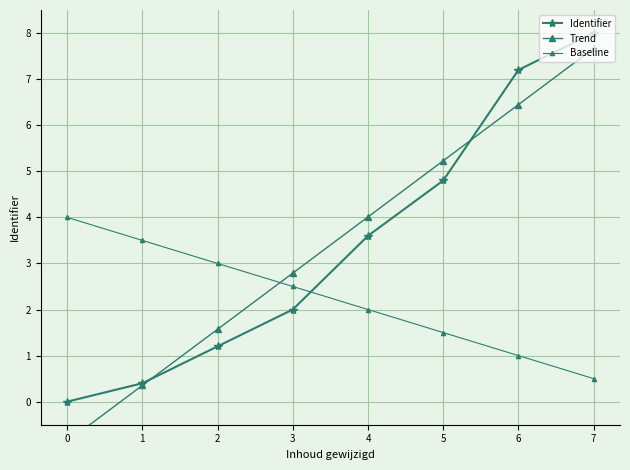

Between 0 and 7, which series saw the biggest shift?

Trend